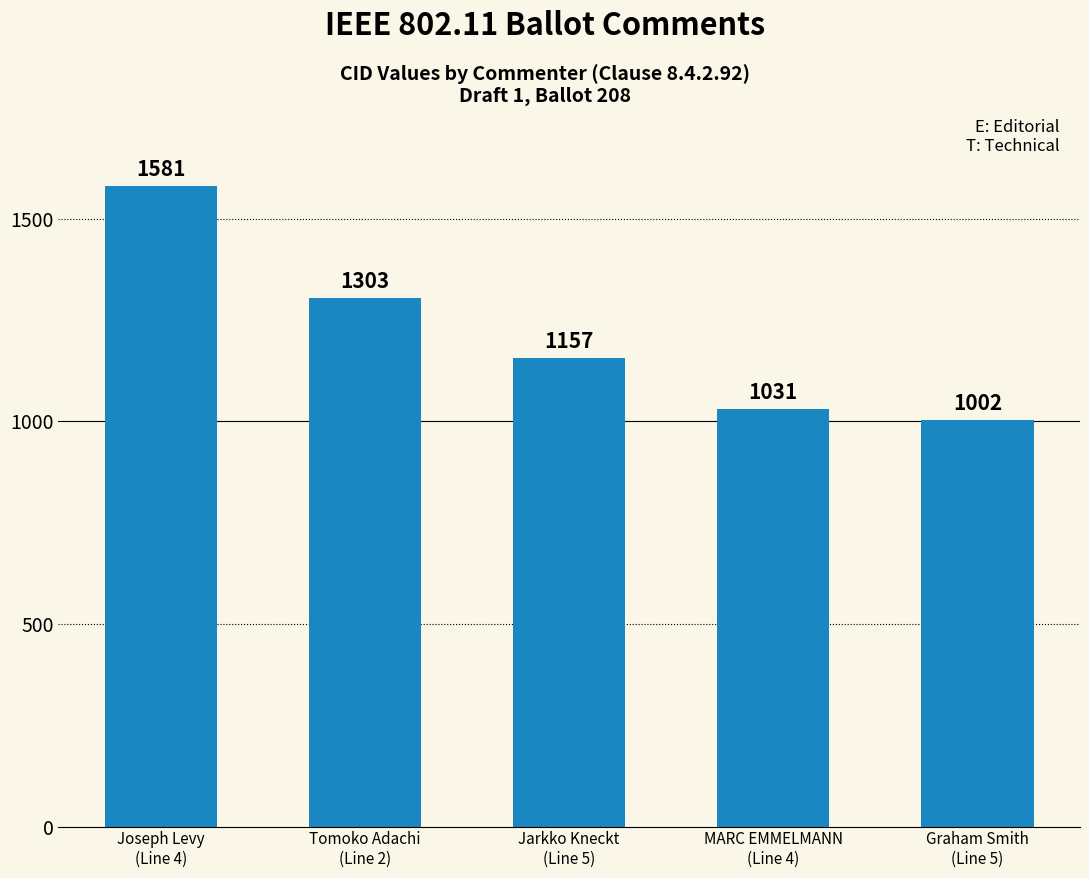

How many values are below 1157?

2